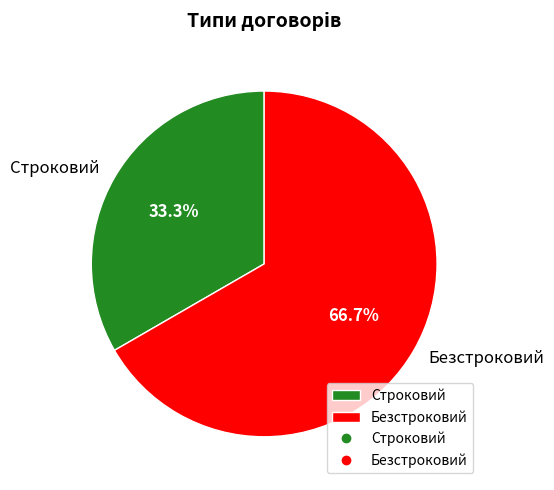

What is the majority slice?

Безстроковий